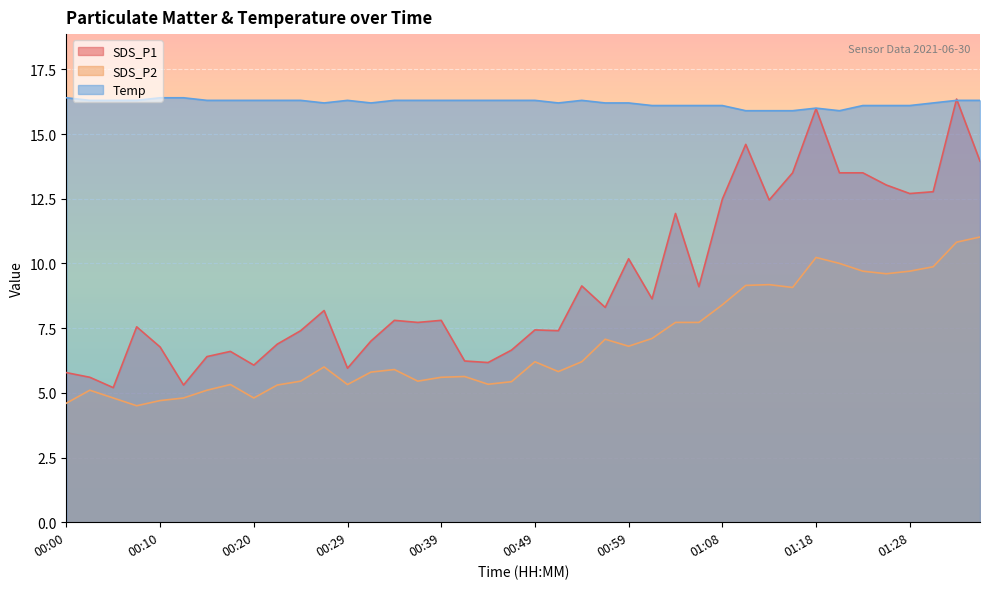

True or false: Temp has a value of 16.3 at 00:22.

True